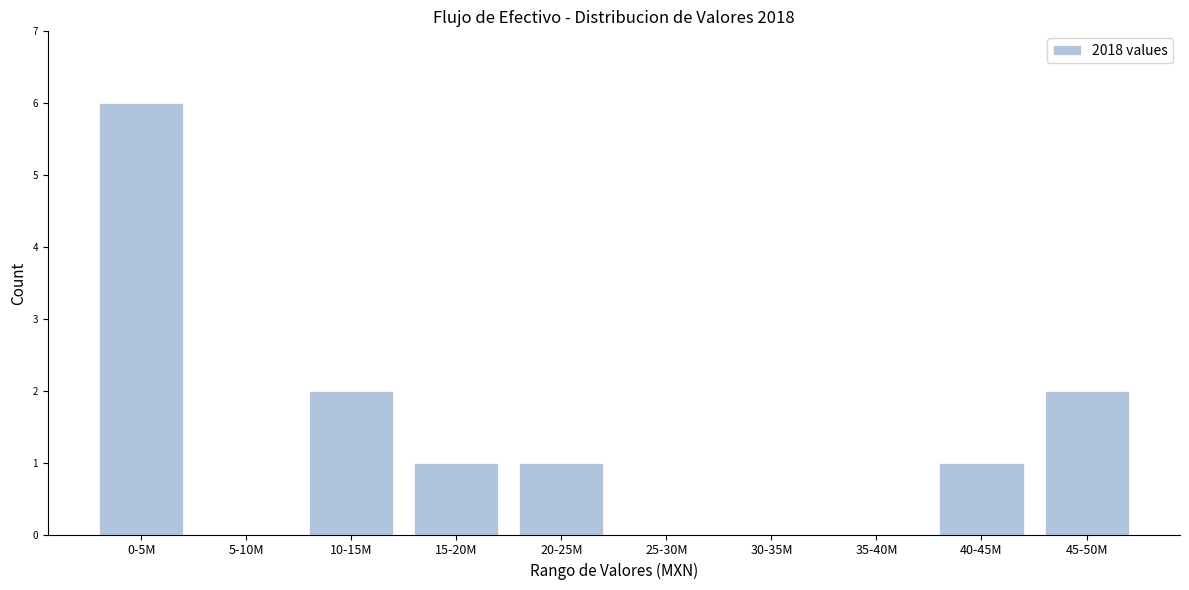

Reading left to right, list all the values displayed in this chart.

0-5M=6	5-10M=0	10-15M=2	15-20M=1	20-25M=1	25-30M=0	30-35M=0	35-40M=0	40-45M=1	45-50M=2